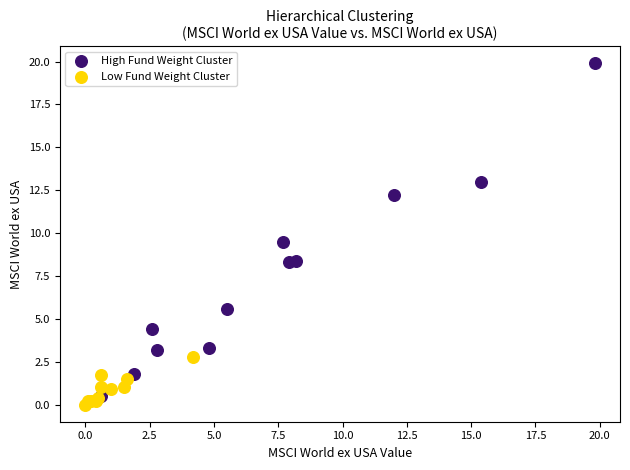

Which series has the largest Y range (max minus min)?

High Fund Weight Cluster